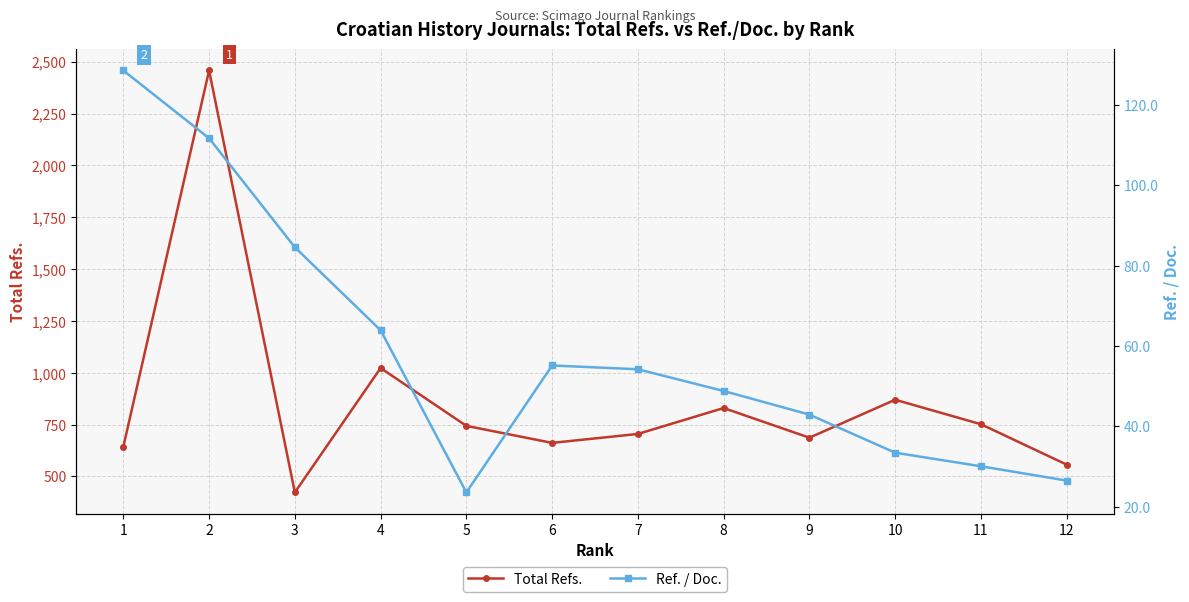

How many data points does each series have?

12